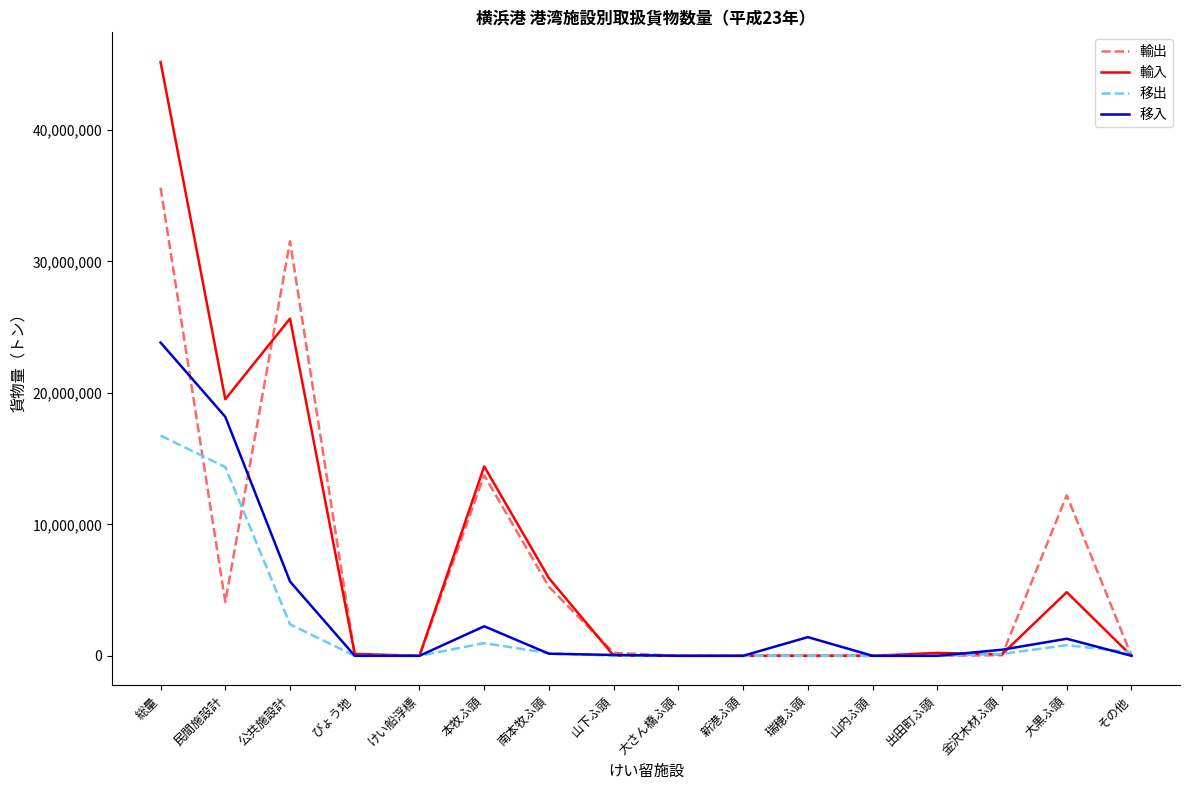

What is the difference between the second highest and second lowest values in the 移出 series?

14356241